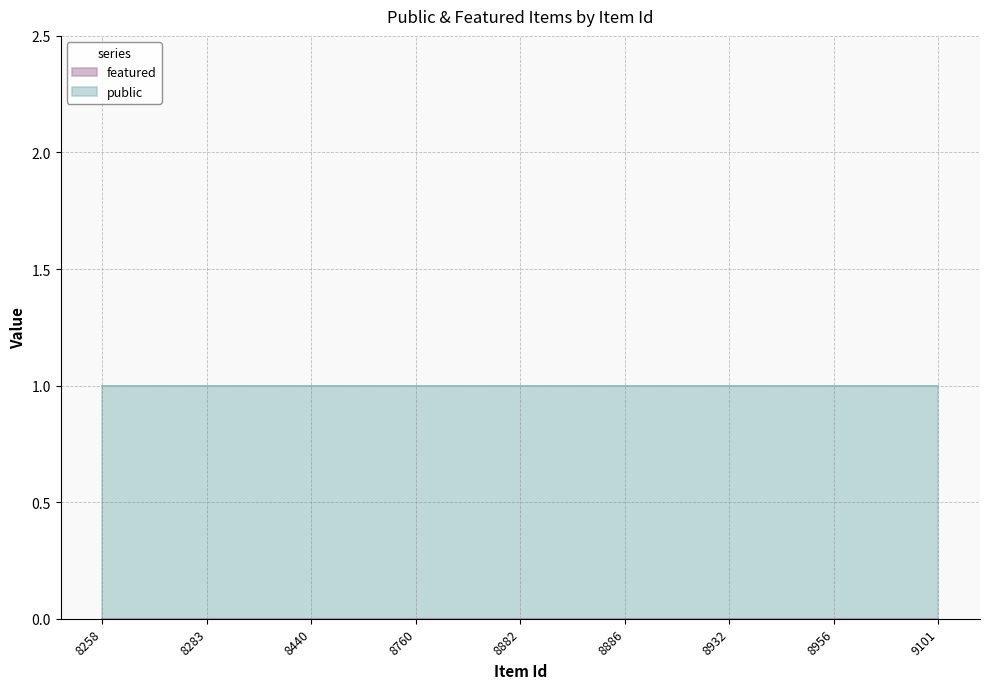

True or false: public has more than 2 points higher than both neighbors.

False